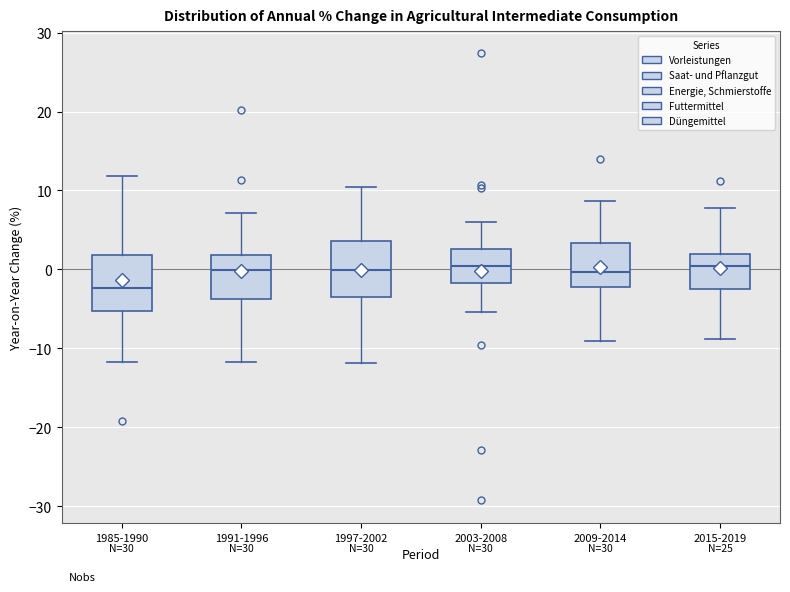

Reading left to right, read every box against the y-axis: the position of its median line, the range the box covers, and the ends of its whiskers. The values are not printed on the chart, so give them approximately, as read against the axis.

1985-1990: median -2, box -5 to 2, whiskers -12 to 12
1991-1996: median 0, box -4 to 2, whiskers -12 to 7
1997-2002: median 0, box -3 to 4, whiskers -12 to 10
2003-2008: median 0, box -2 to 3, whiskers -5 to 6
2009-2014: median 0, box -2 to 3, whiskers -9 to 9
2015-2019: median 0, box -2 to 2, whiskers -9 to 8